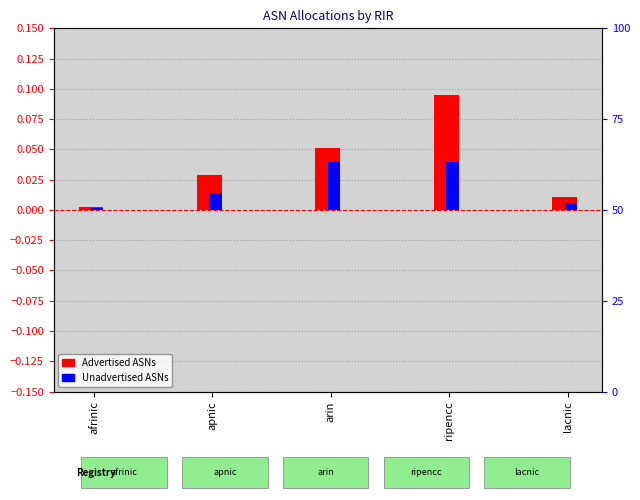

Which series has the largest total across all categories?

Advertised ASNs